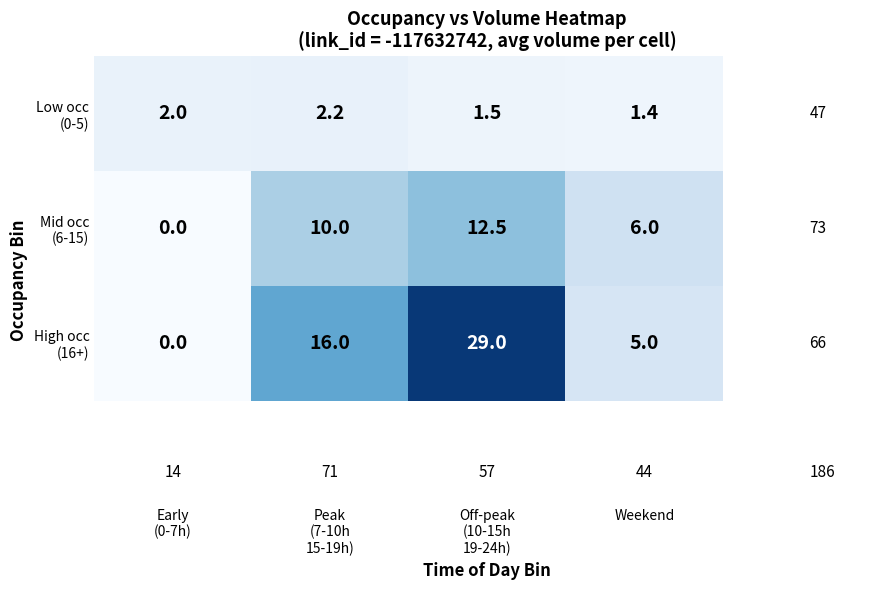

What is the difference between the highest and lowest values at Weekend?

4.6